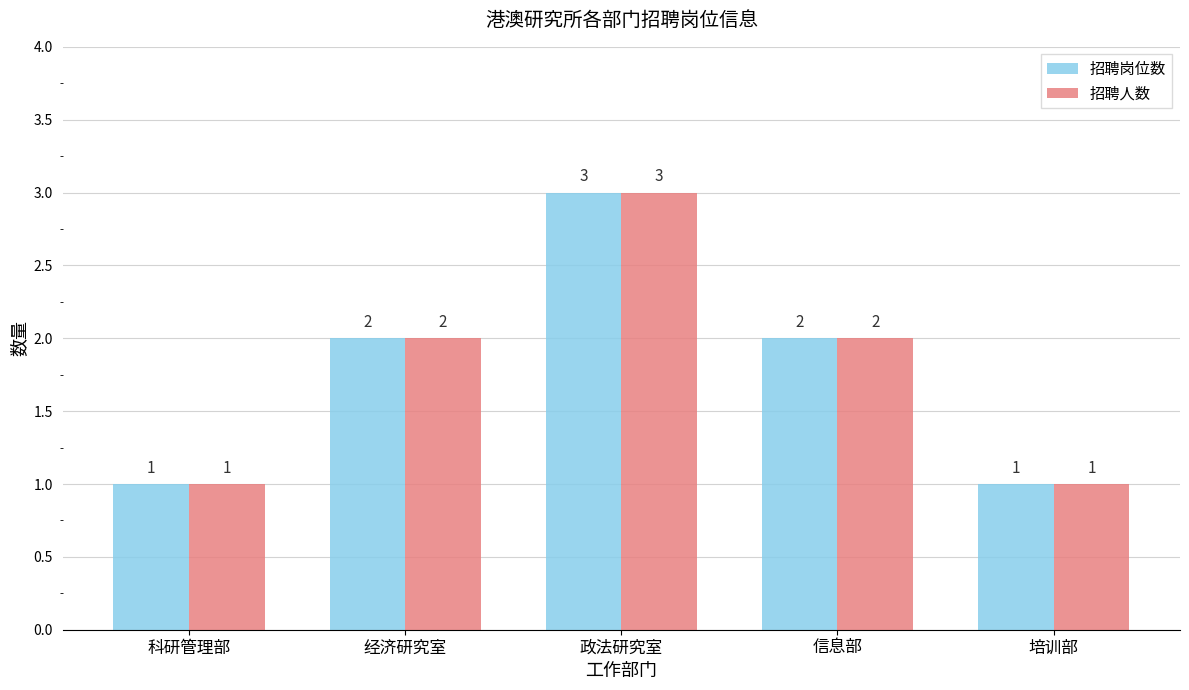

What are all the series names shown in the legend?

招聘岗位数, 招聘人数